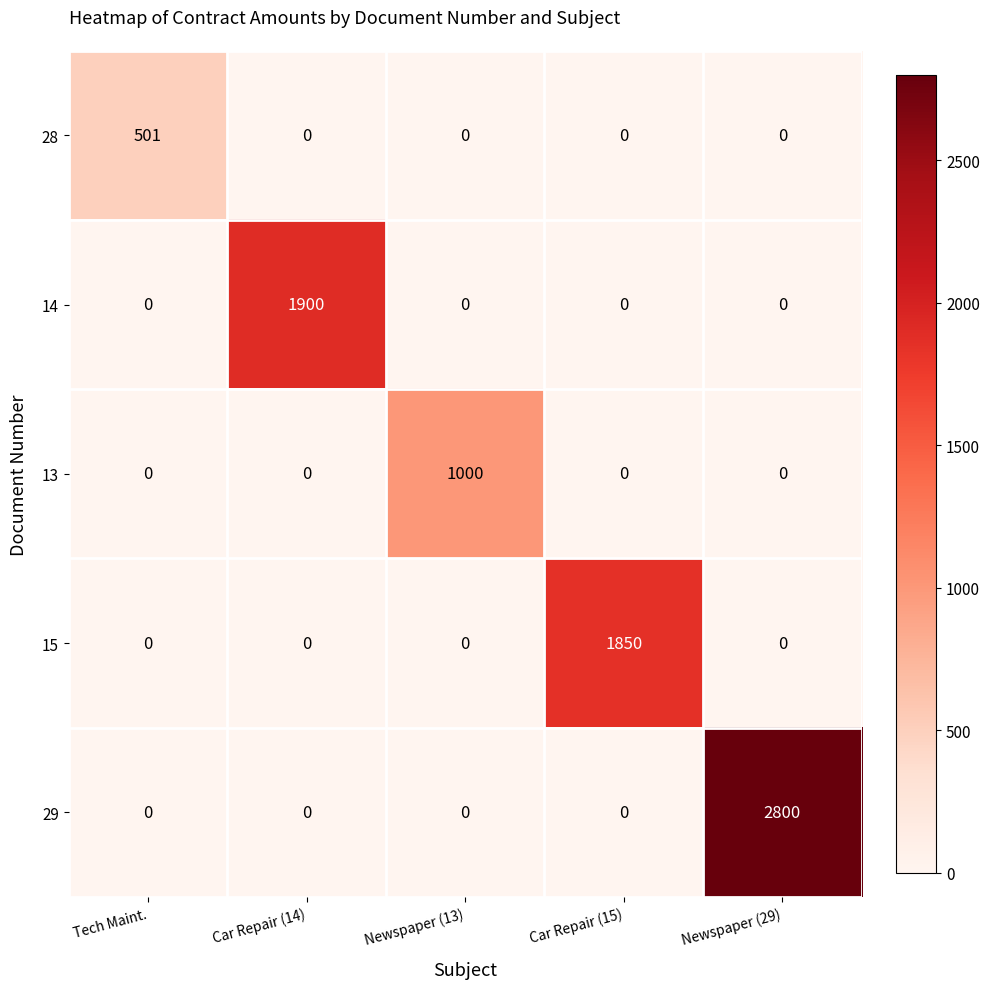

Which series has the widest spread of values?

29